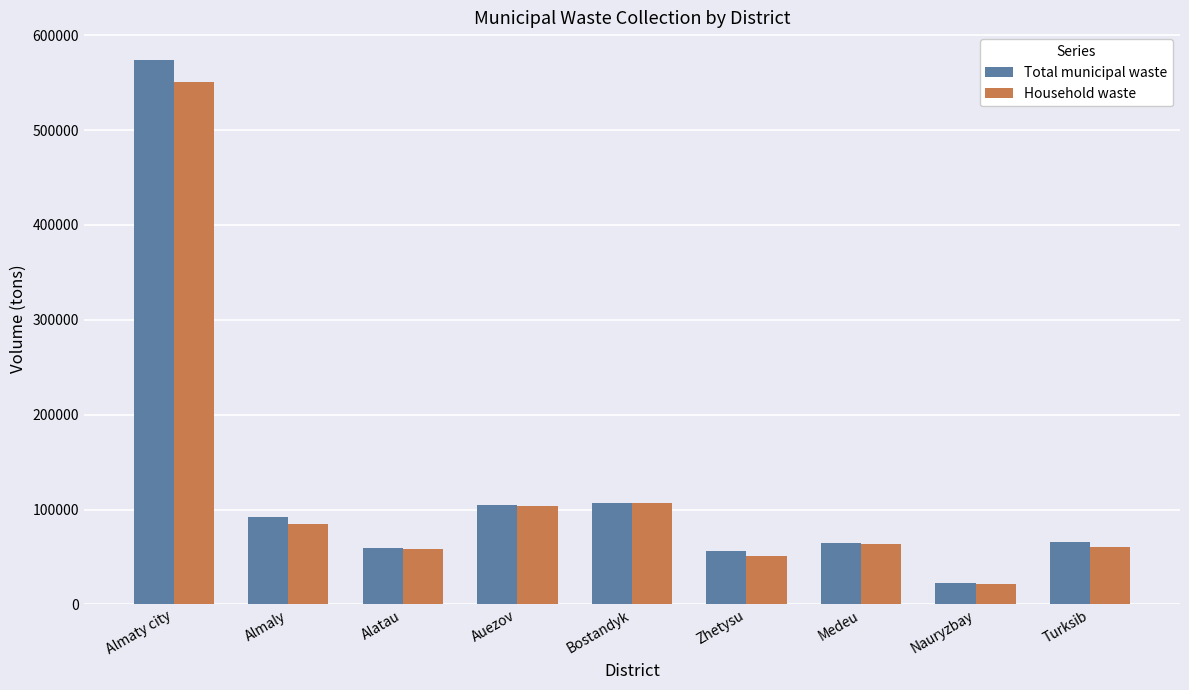

Which series has the largest range (max minus min)?

Total municipal waste